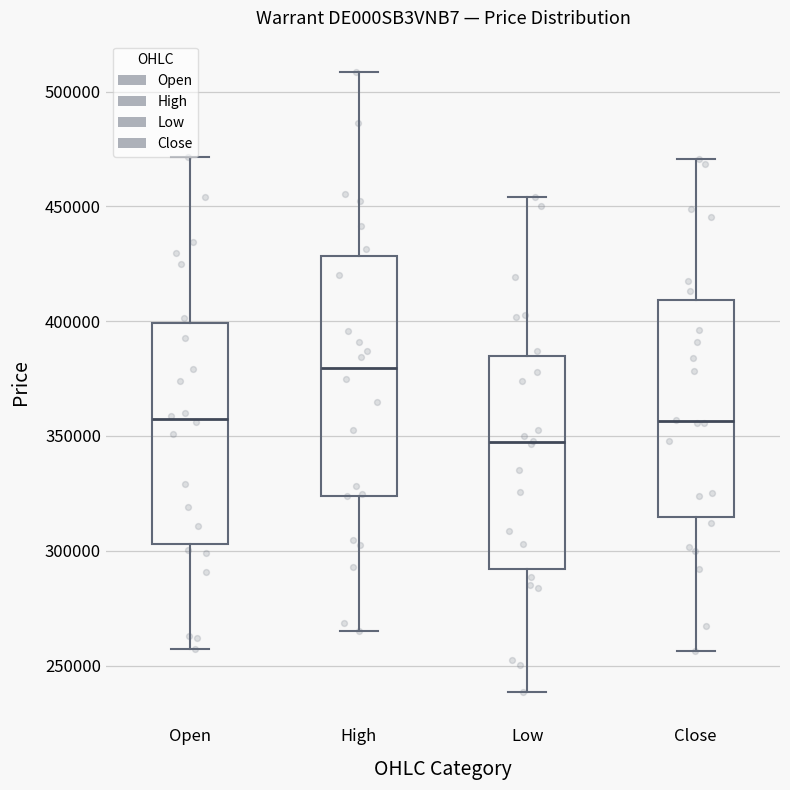

Where does the lower whisker of the box for Open end on the y-axis? The values are not printed on the chart, so give them approximately, as read against the axis.

255000